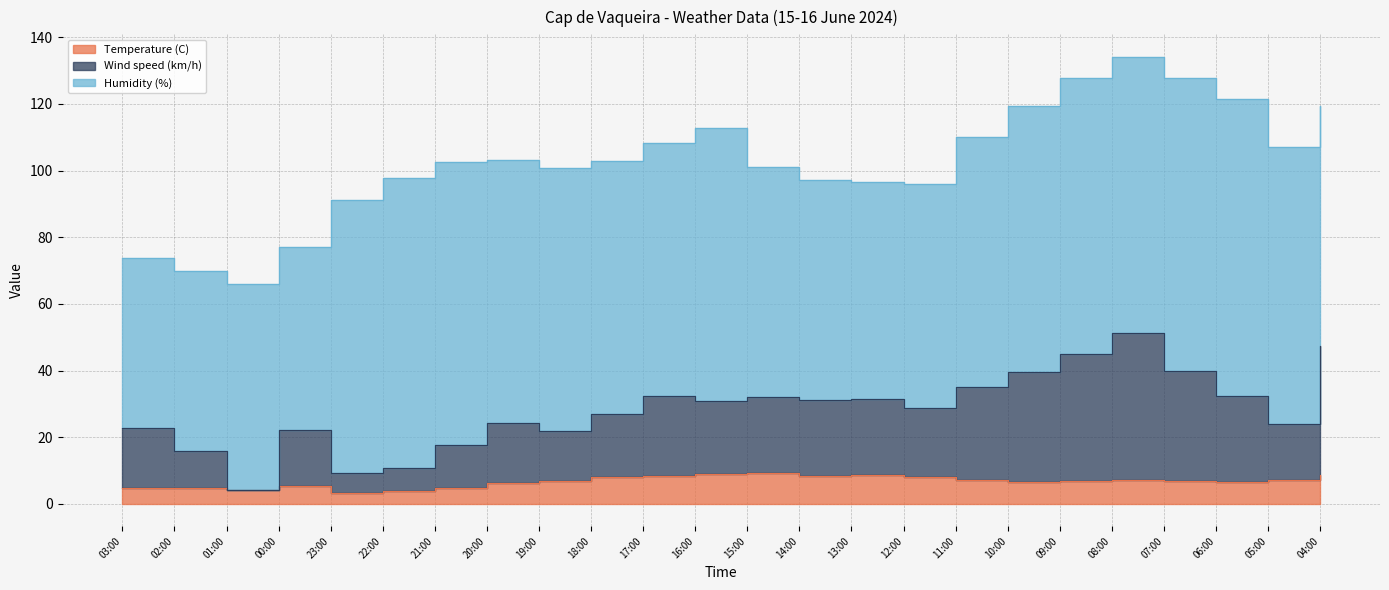

At which category does Wind speed (km/h) reach its first local valley?

01:00